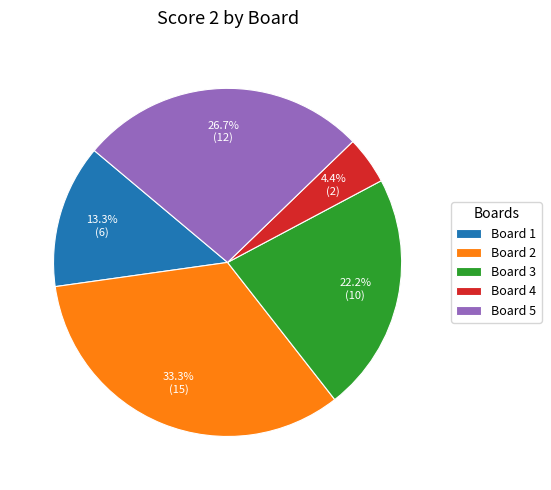

To the nearest percent, what portion does Board 5 represent?

27%